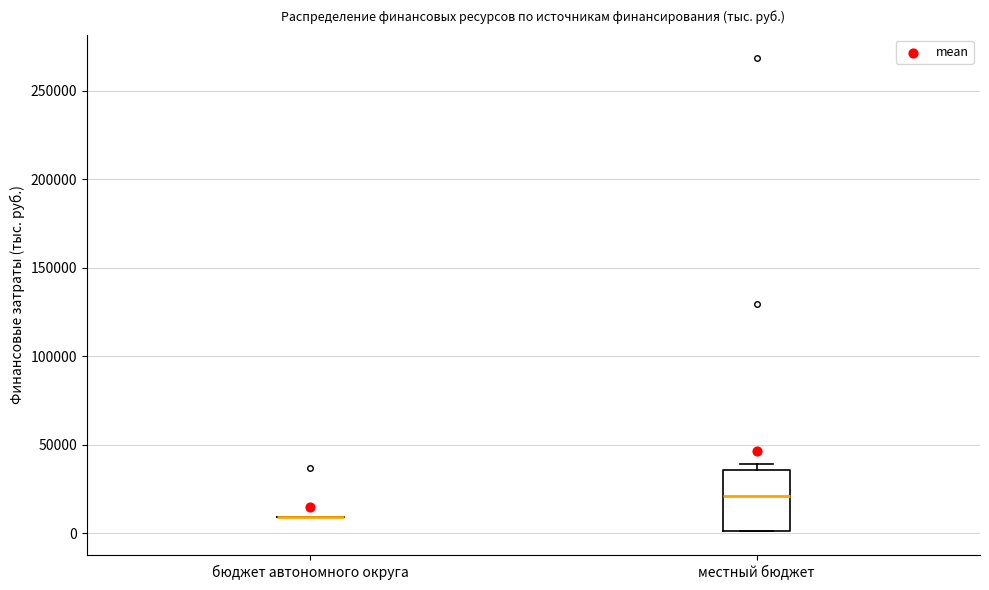

Reading left to right, read every box against the y-axis: the position of its median line, the range the box covers, and the ends of its whiskers. The values are not printed on the chart, so give them approximately, as read against the axis.

бюджет автономного округа: box collapsed to a line at 10000, whiskers 10000 to 10000
местный бюджет: median 20000, box 0 to 35000, whiskers 0 to 40000